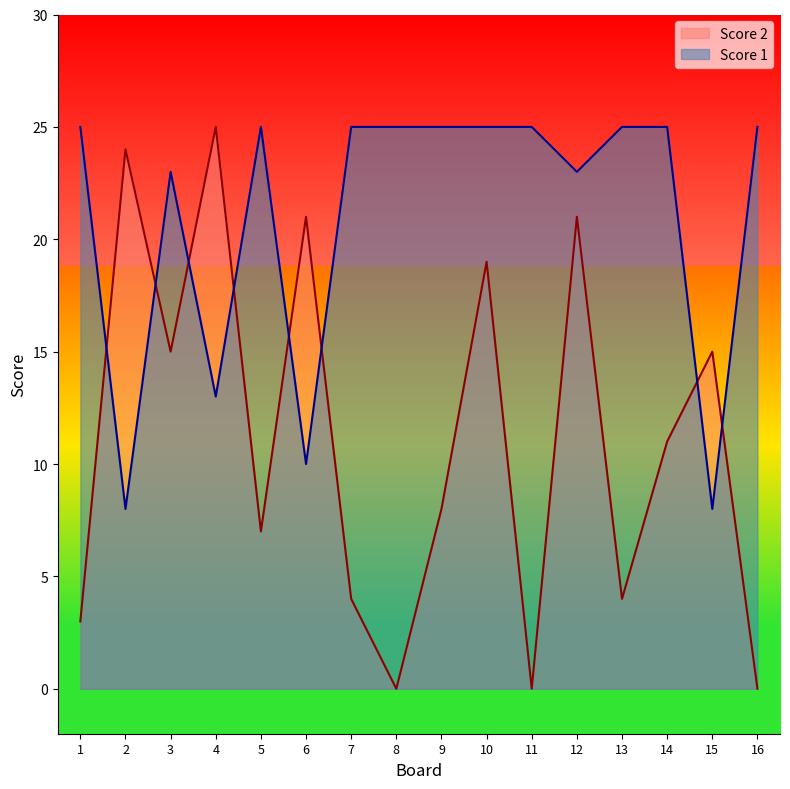

Read the Score 1 value at 5.

25